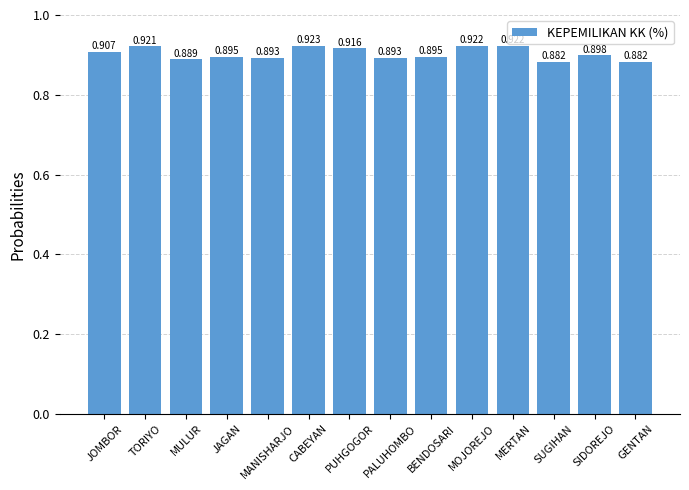

How many distinct data groups are displayed?

1